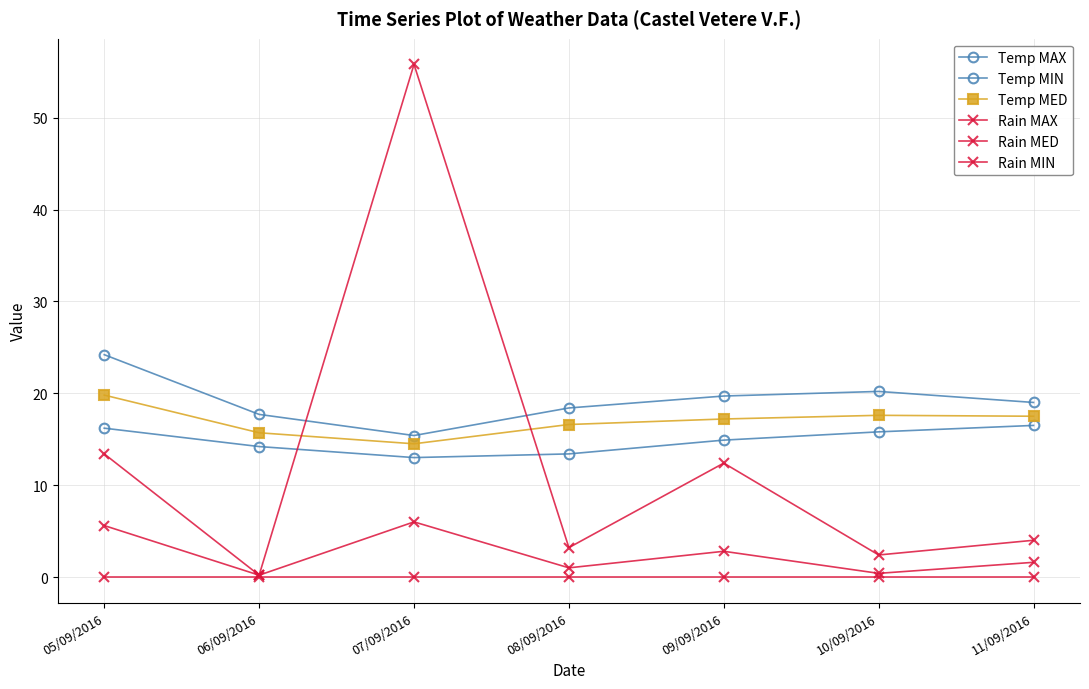

What is the difference between the maximum and second lowest values in the Rain MED series?

53.4